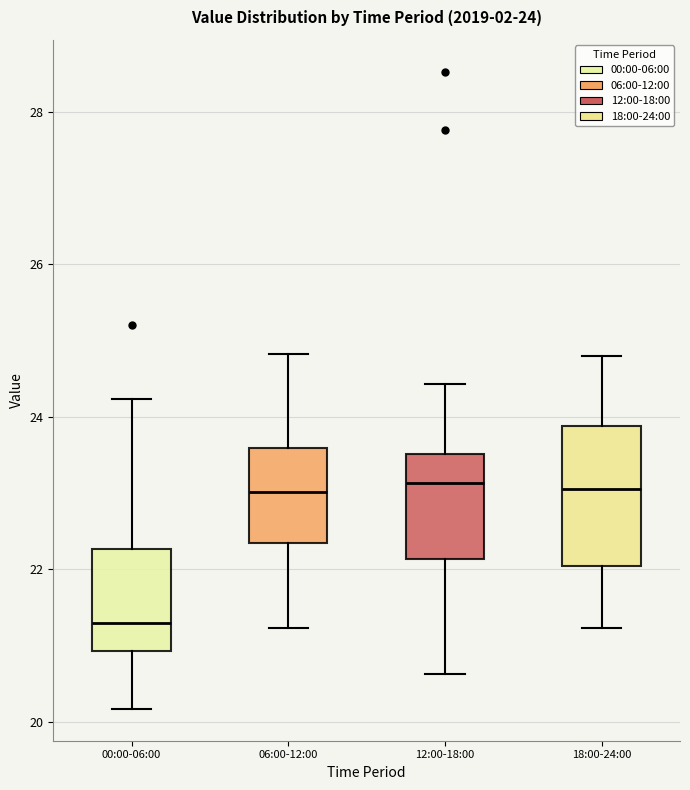

Comparing the boxes themselves (not the whiskers), which one is the tallest?

18:00-24:00